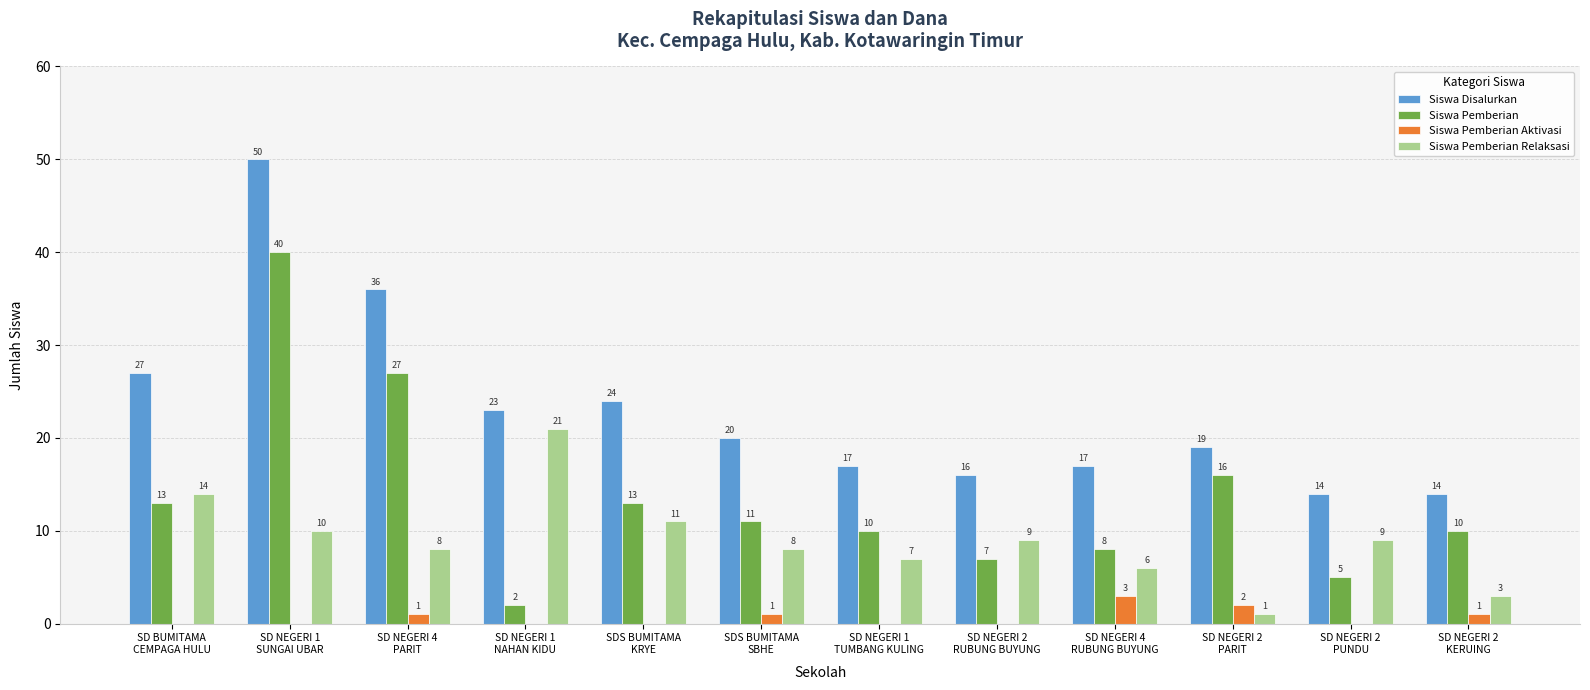

Is it true that Siswa Pemberian Relaksasi equals 2 at SD NEGERI 1
TUMBANG KULING?

False